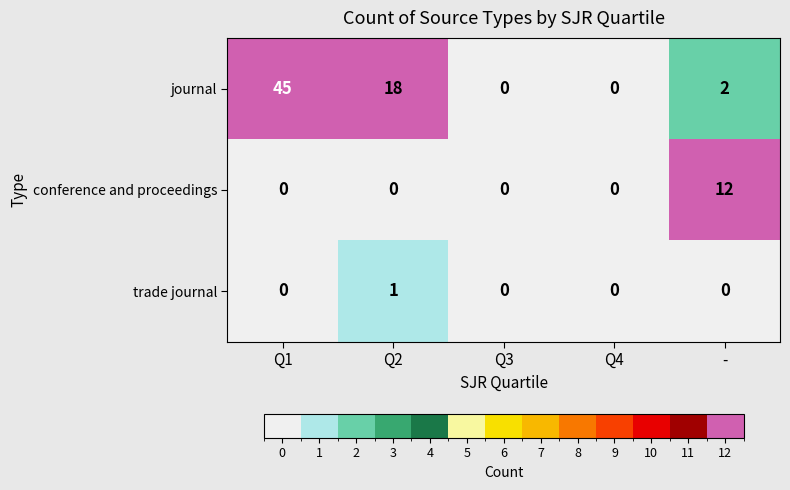

Rank the series by their maximum value, from highest to lowest.

journal, conference and proceedings, trade journal